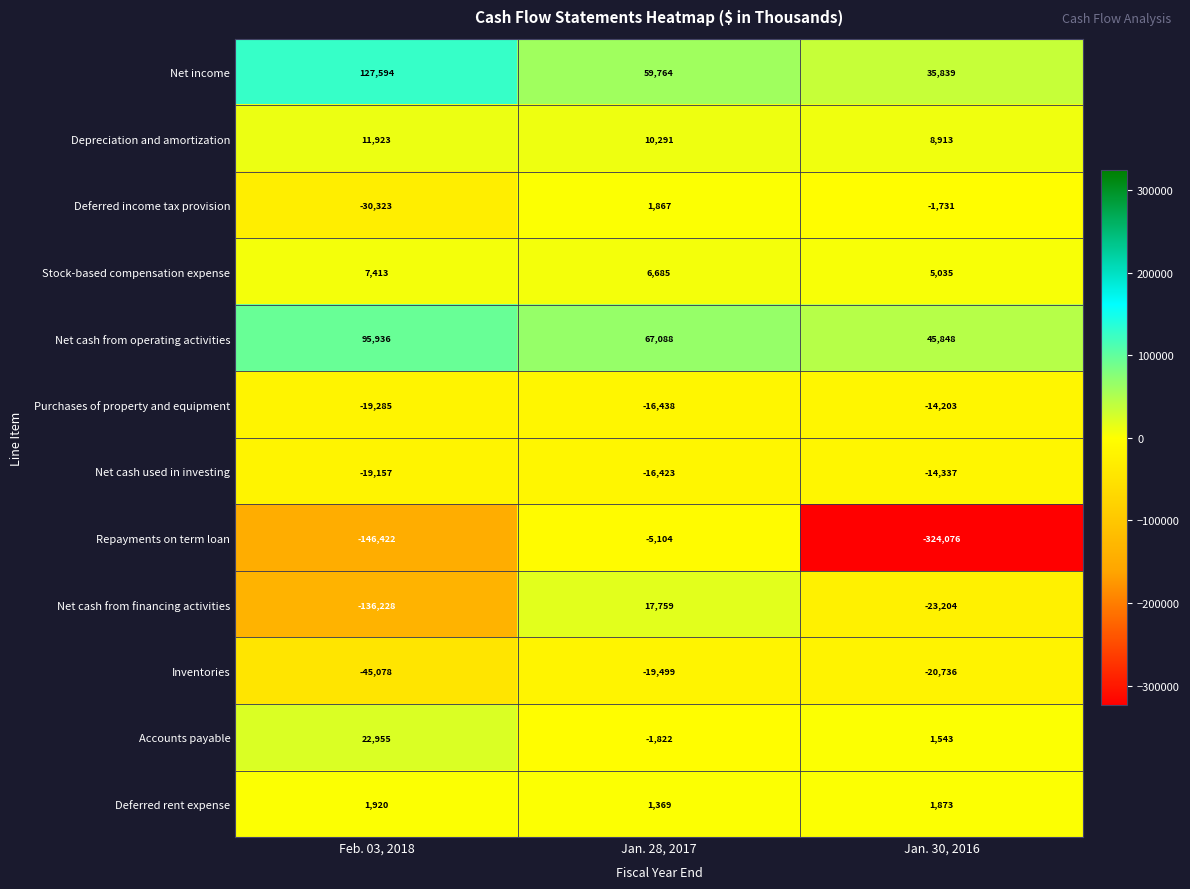

What is the smallest value displayed?

-324076